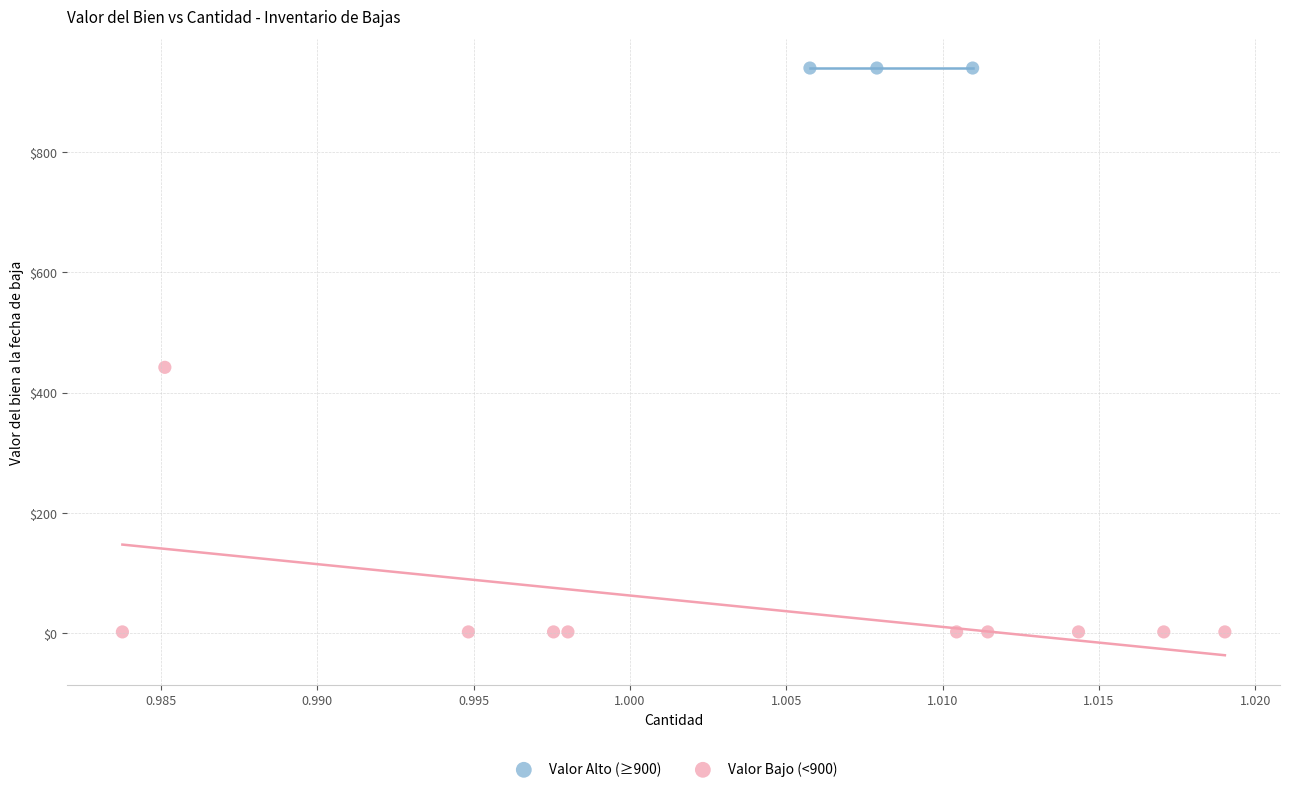

Which series reaches the maximum Y coordinate?

Valor Alto (≥900)